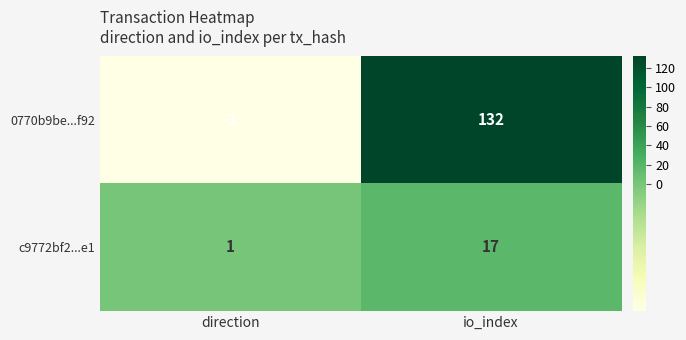

What is the maximum value for 0770b9be...f92?

132